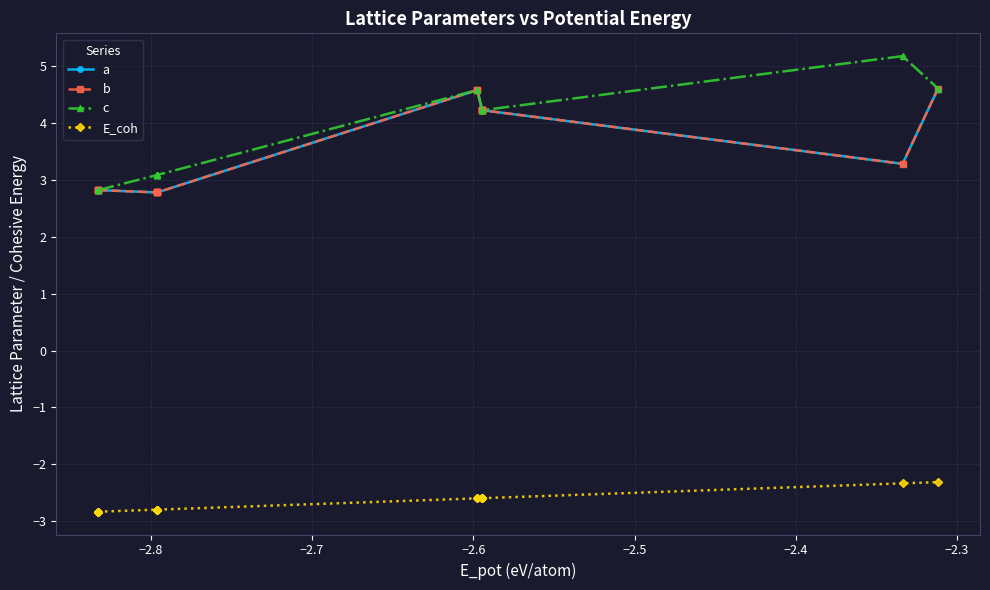

True or false: E_coh and c intersect in this chart.

False